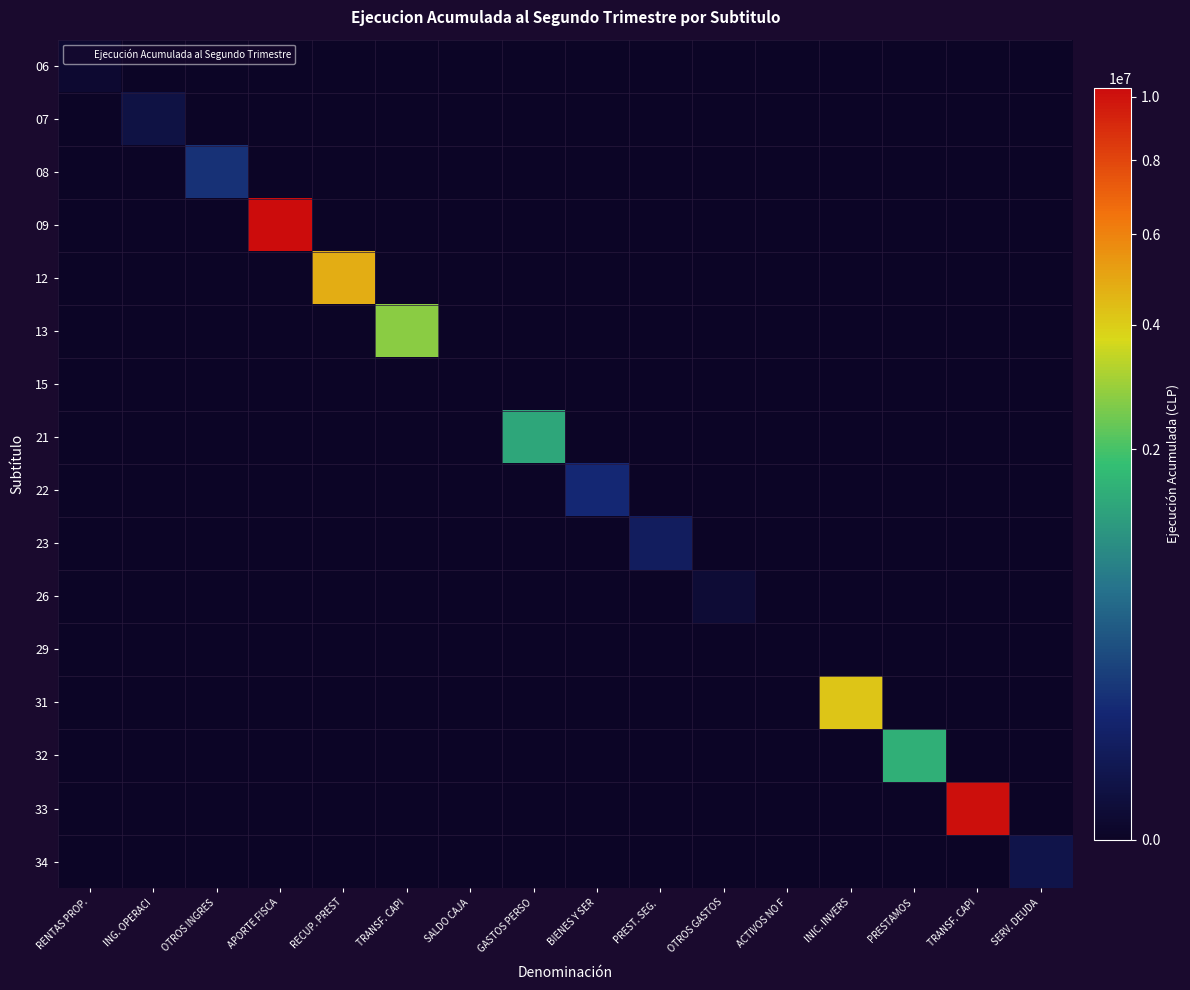

What is the spread (max minus min) of values at PREST. SEG. ?

54804